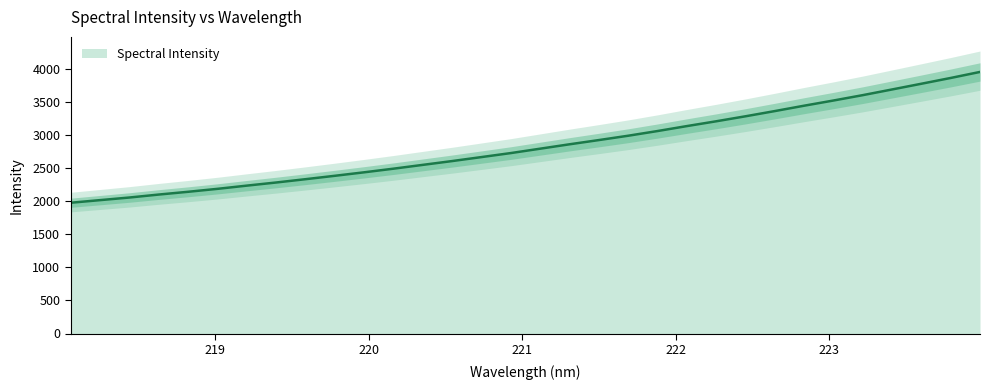

True or false: the data shows 1718.7 at 220.9264.

False